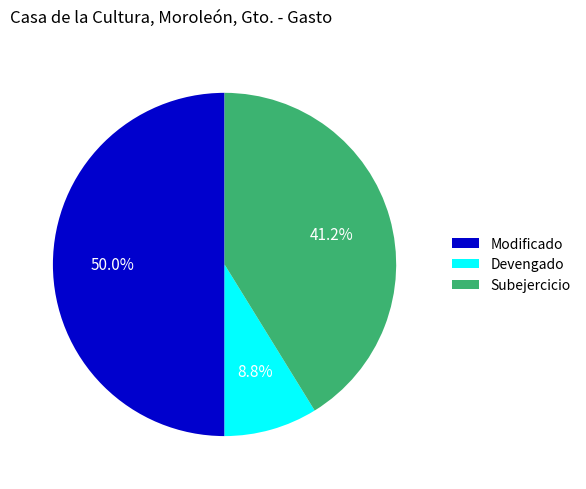

To the nearest percent, what percentage of the pie is Modificado?

50%